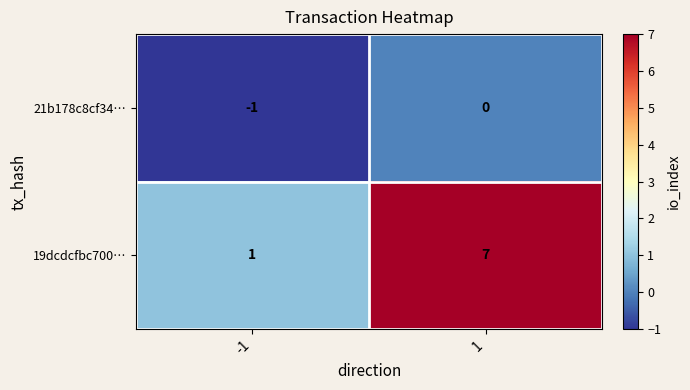

Which series has the largest range (max minus min)?

19dcdcfbc700…